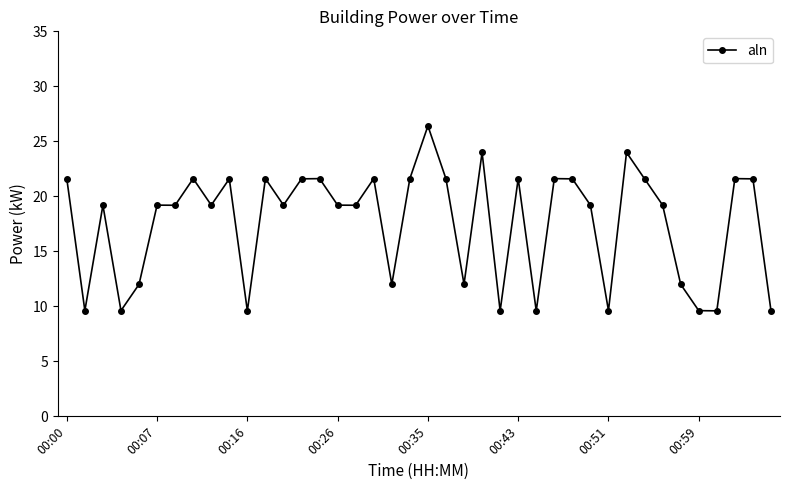

What is the maximum value shown in the chart?

26.4